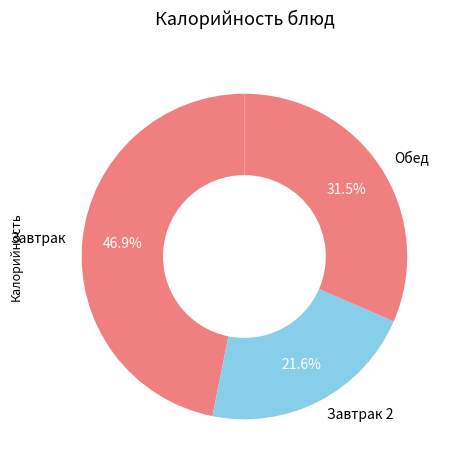

Between Завтрак 2 and Обед, which is larger?

Обед